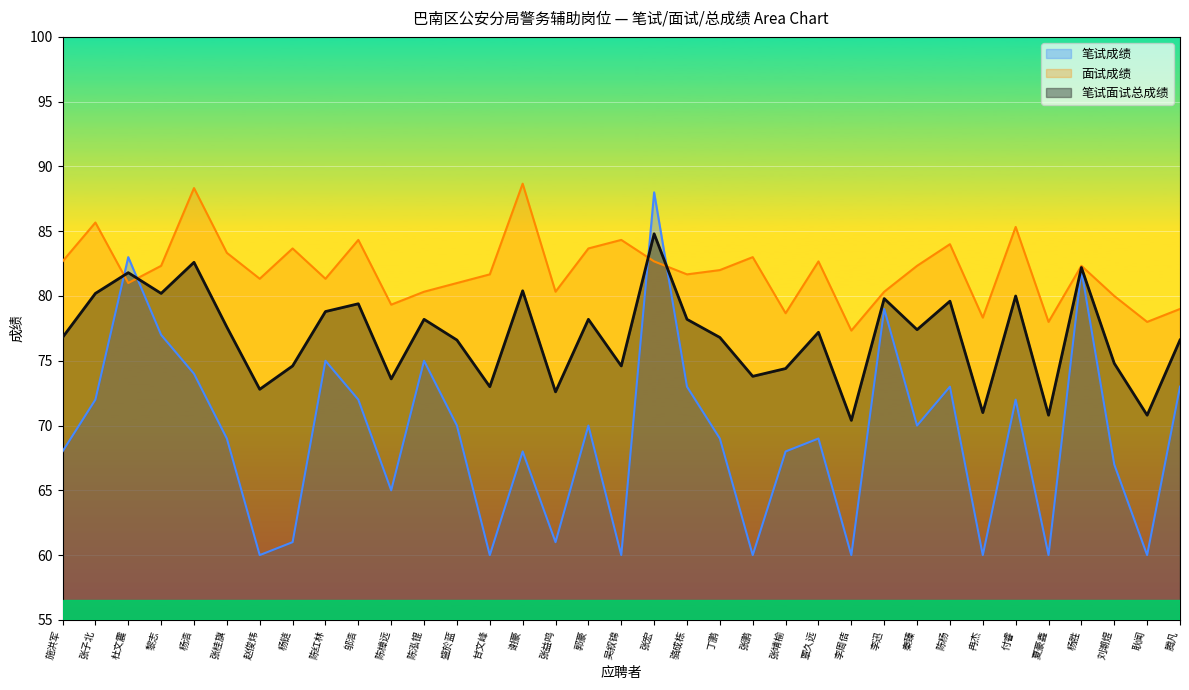

Reading left to right, what are all the values shown in this chart?

面试成绩: 施洪军=82.7	张子北=85.7	杜文震=81.0	黎志=82.3	杨浩=88.3	张桂旗=83.3	赵俊炜=81.3	杨链=83.7	陈红林=81.3	邬浩=84.3	陈樟远=79.3	陈泓锟=80.3	盛於蓝=81.0	甘文峰=81.7	谢豪=88.7	张益鸣=80.3	郭豪=83.7	吴叙锦=84.3	张宏=82.7	骆成栋=81.7	丁鹏=82.0	张鹏=83.0	张靖榆=78.7	覃久远=82.7	李周佶=77.3	李迅=80.3	秦臻=82.3	陈杨=84.0	冉杰=78.3	付睿=85.3	夏豪鑫=78.0	杨胜=82.3	刘潮煜=80.0	耿闻=78.0	腾凡=79.0
笔试成绩: 施洪军=68.0	张子北=72.0	杜文震=83.0	黎志=77.0	杨浩=74.0	张桂旗=69.0	赵俊炜=60.0	杨链=61.0	陈红林=75.0	邬浩=72.0	陈樟远=65.0	陈泓锟=75.0	盛於蓝=70.0	甘文峰=60.0	谢豪=68.0	张益鸣=61.0	郭豪=70.0	吴叙锦=60.0	张宏=88.0	骆成栋=73.0	丁鹏=69.0	张鹏=60.0	张靖榆=68.0	覃久远=69.0	李周佶=60.0	李迅=79.0	秦臻=70.0	陈杨=73.0	冉杰=60.0	付睿=72.0	夏豪鑫=60.0	杨胜=82.0	刘潮煜=67.0	耿闻=60.0	腾凡=73.0
笔试面试总成绩: 施洪军=76.8	张子北=80.2	杜文震=81.8	黎志=80.2	杨浩=82.6	张桂旗=77.6	赵俊炜=72.8	杨链=74.6	陈红林=78.8	邬浩=79.4	陈樟远=73.6	陈泓锟=78.2	盛於蓝=76.6	甘文峰=73.0	谢豪=80.4	张益鸣=72.6	郭豪=78.2	吴叙锦=74.6	张宏=84.8	骆成栋=78.2	丁鹏=76.8	张鹏=73.8	张靖榆=74.4	覃久远=77.2	李周佶=70.4	李迅=79.8	秦臻=77.4	陈杨=79.6	冉杰=71.0	付睿=80.0	夏豪鑫=70.8	杨胜=82.2	刘潮煜=74.8	耿闻=70.8	腾凡=76.6